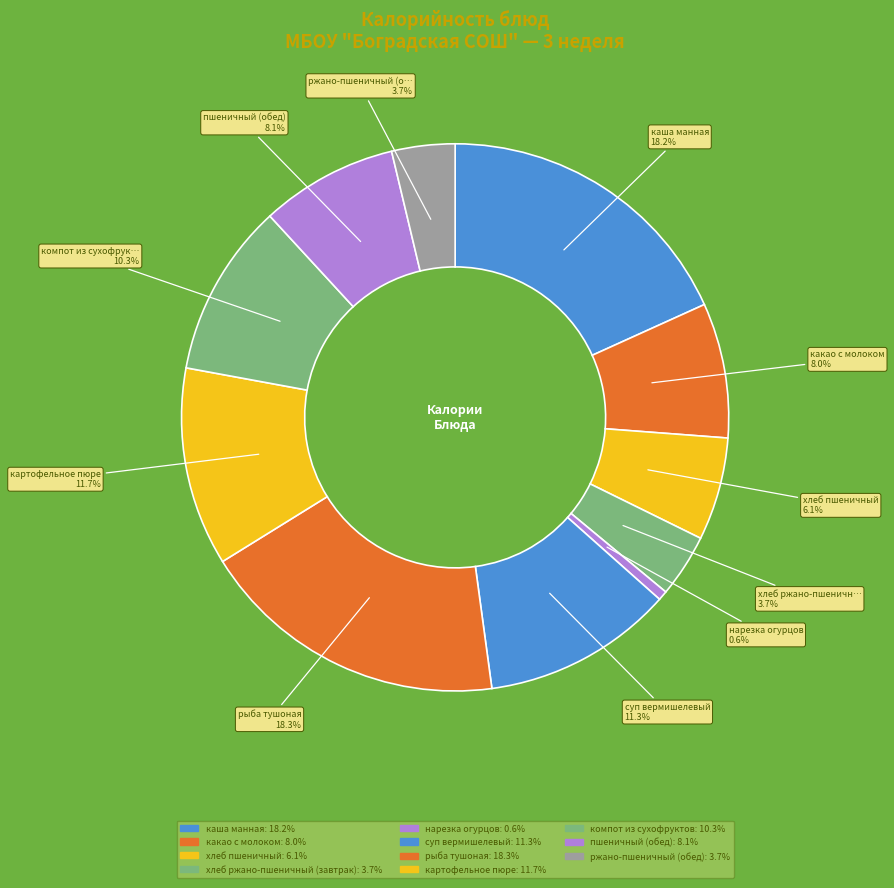

How many segments does this pie chart have?

11